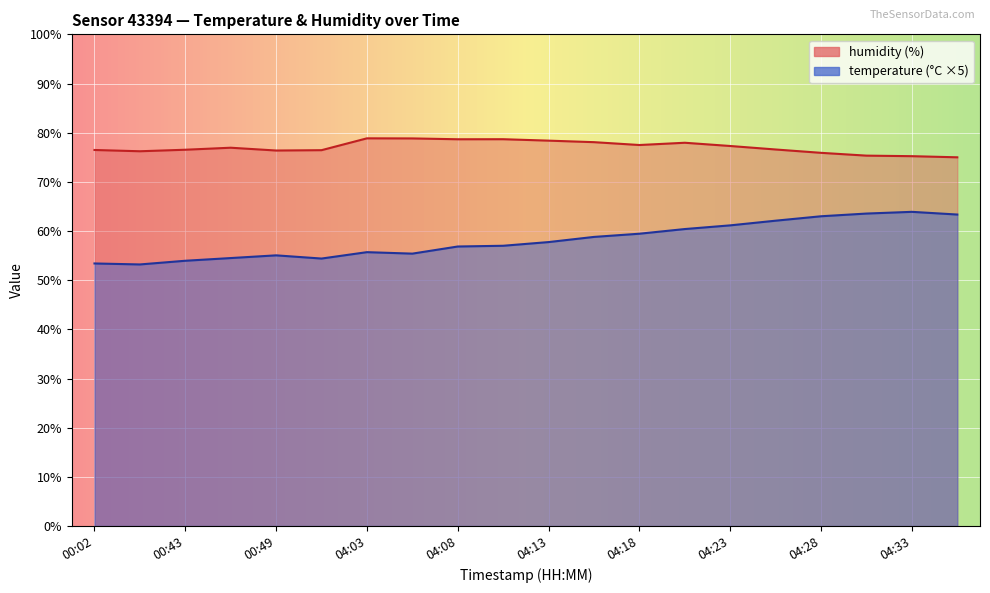

Which has a higher value, 04:28 or 04:21?

04:28